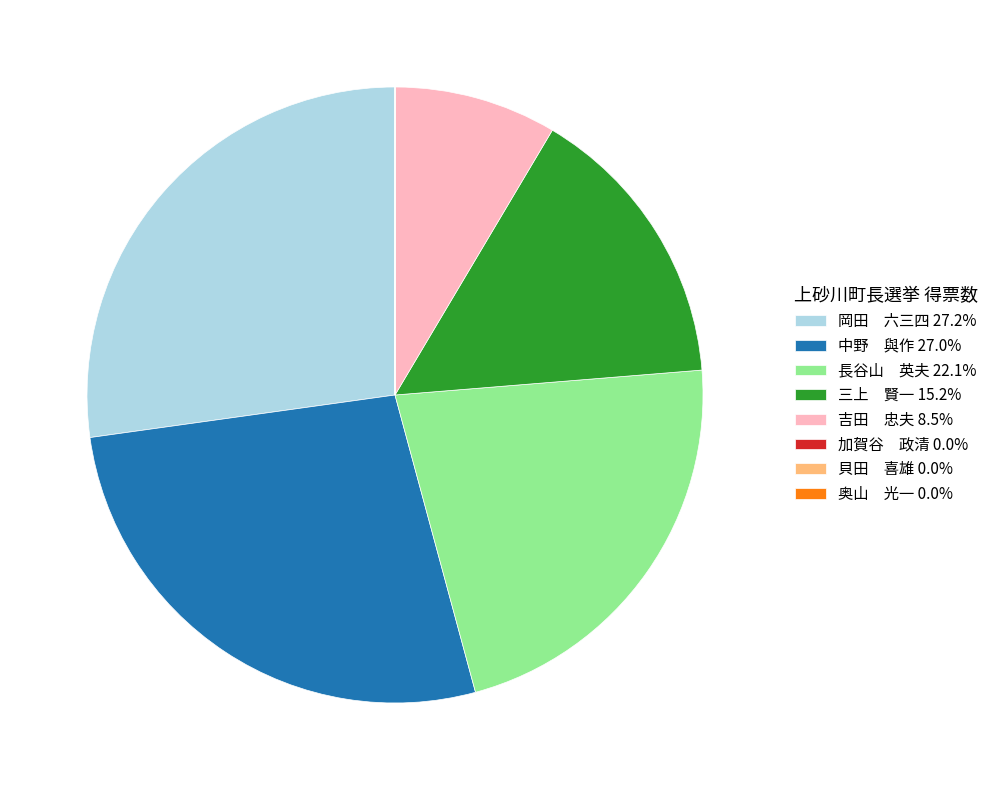

Do 長谷山 英夫 22.1% and 岡田 六三四 27.2% together represent more than half of the pie?

No